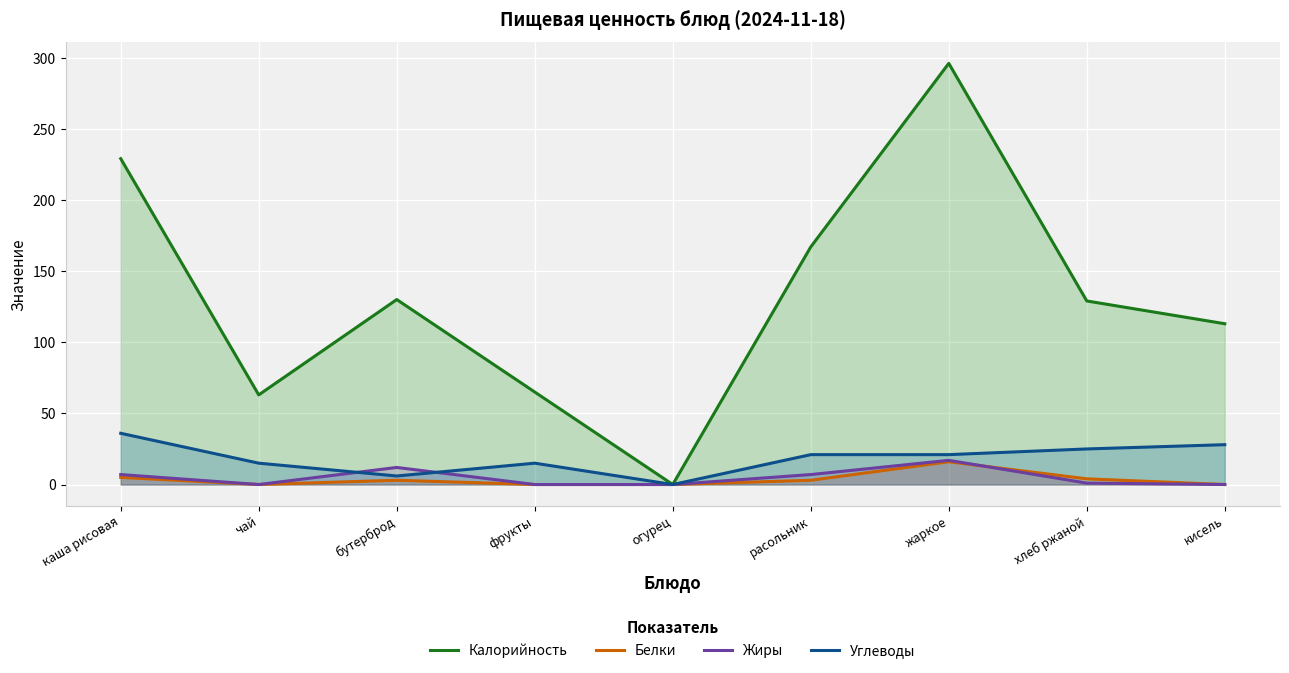

The Белки series shows 3 at расольник. True or false?

True